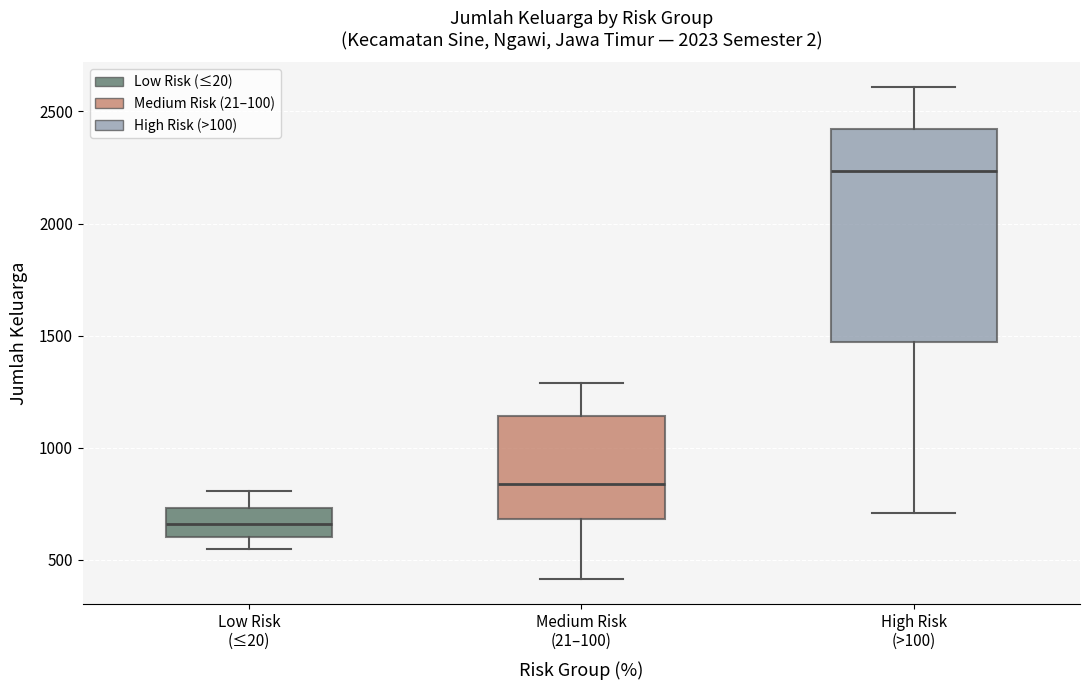

Where does the median line of the box for High Risk (>100) sit on the y-axis? The values are not printed on the chart, so give them approximately, as read against the axis.

2250